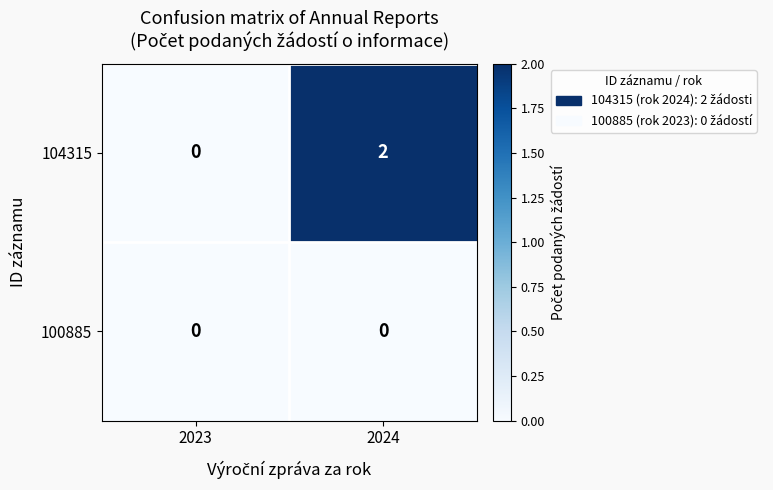

What is the greatest value displayed?

2